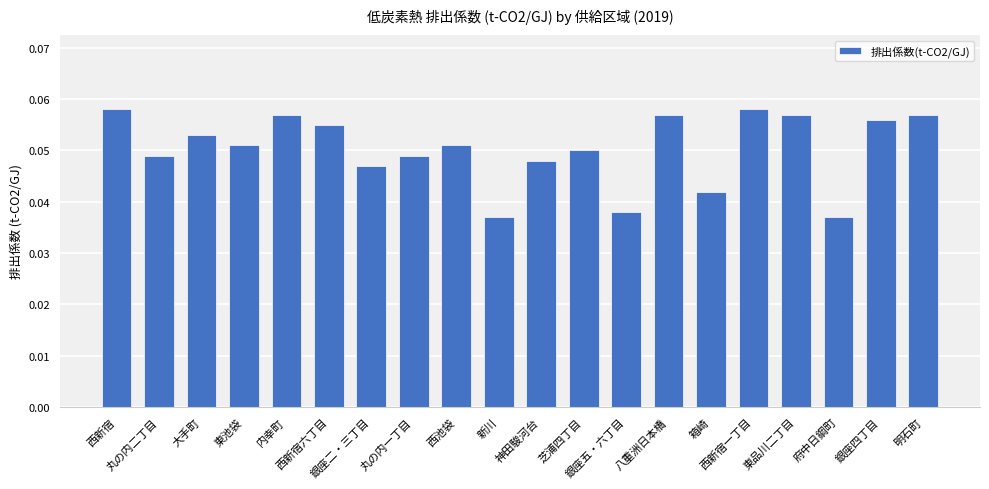

Reading right to left, transcribe all the data shown in this chart.

0.1	0.1	0.0	0.1	0.1	0.0	0.1	0.0	0.1	0.0	0.0	0.1	0.0	0.0	0.1	0.1	0.1	0.1	0.0	0.1